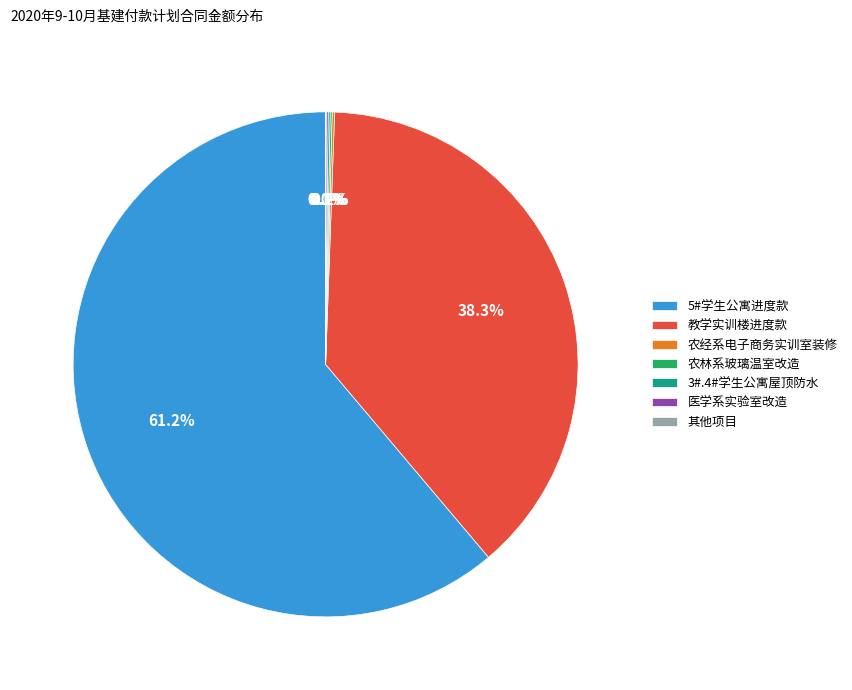

Which has a higher value, 教学实训楼进度款 or 5#学生公寓进度款?

5#学生公寓进度款